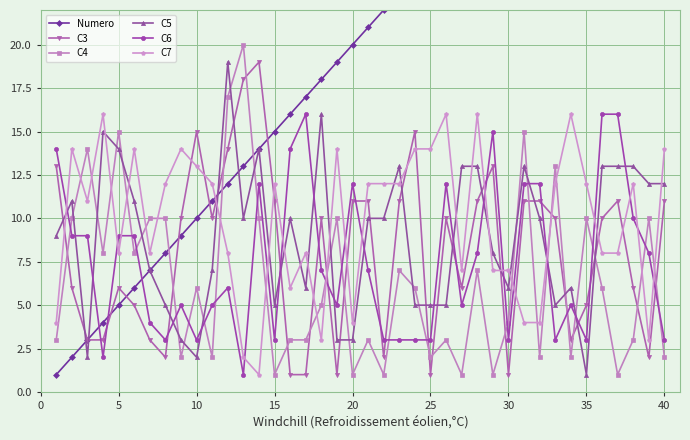

Reading right to left, extract all data points from this chart.

Numero: 40	39	38	37	36	35	34	33	32	31	30	29	28	27	26	25	24	23	22	21	20	19	18	17	16	15	14	13	12	11	10	9	8	7	6	5	4	3	2	1
C3: 11	2	6	11	10	5	3	10	11	11	1	13	11	6	10	1	15	11	2	11	11	1	10	1	1	11	19	18	14	10	15	10	2	3	5	6	3	3	6	13
C4: 2	10	3	1	6	10	2	13	2	15	4	1	7	1	3	2	6	7	1	3	1	10	5	3	3	1	10	20	17	2	6	2	10	10	8	15	8	14	10	3
C5: 12	12	13	13	13	1	6	5	10	13	6	8	13	13	5	5	5	13	10	10	3	3	16	6	10	5	14	10	19	7	2	3	5	7	11	14	15	2	11	9
C6: 3	8	10	16	16	3	5	3	12	12	3	15	8	5	12	3	3	3	3	7	12	5	7	16	14	3	12	1	6	5	3	5	3	4	9	9	2	9	9	14
C7: 14	3	12	8	8	12	16	12	4	4	7	7	16	7	16	14	14	12	12	12	4	14	3	8	6	12	1	2	8	12	13	14	12	8	14	8	16	11	14	4